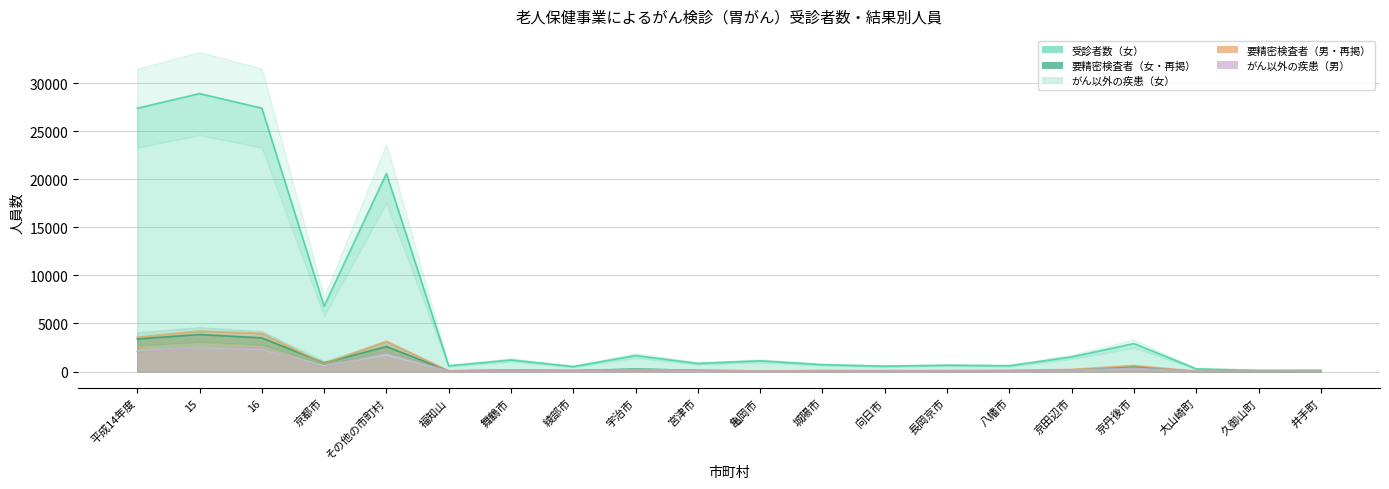

What is the label of the 10th point from the right?

亀岡市